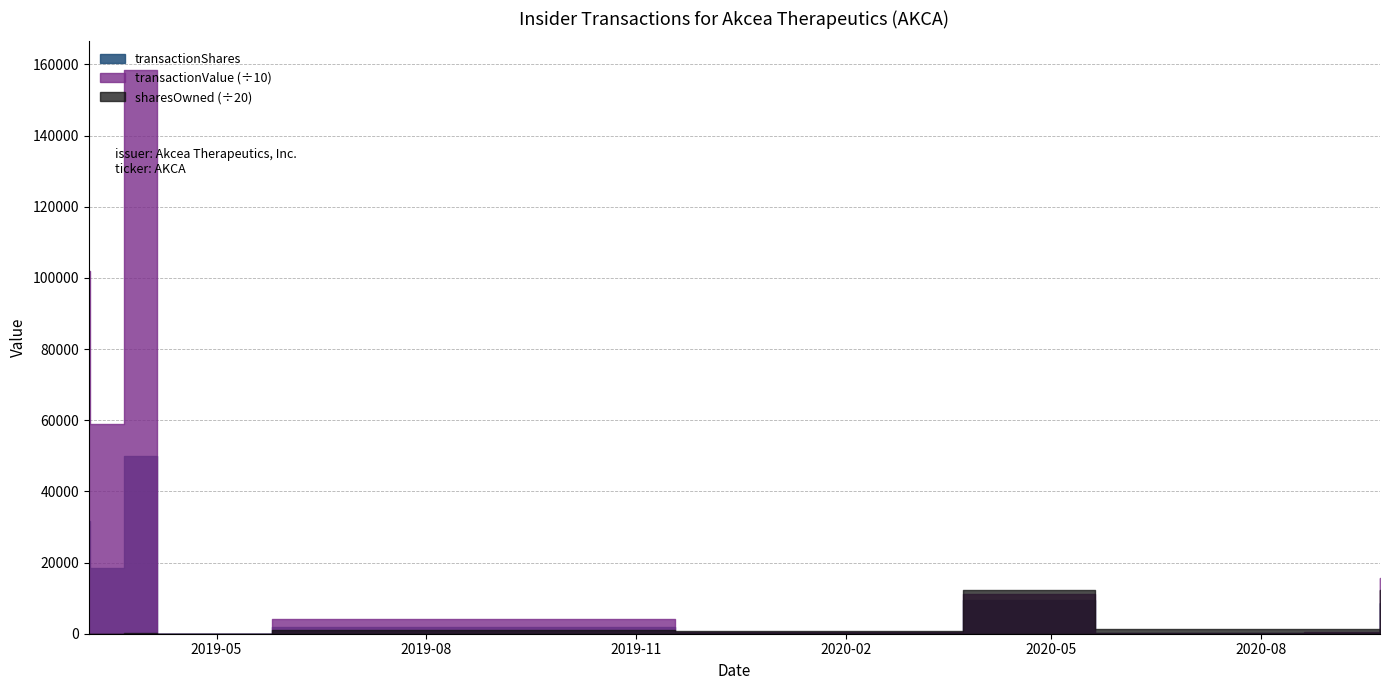

Where is the first local maximum for transactionValue?

2019-04-05